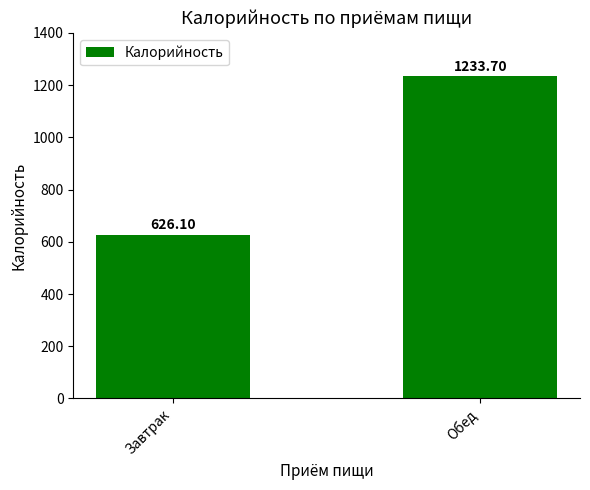

Rank the categories by value from highest to lowest.

Обед, Завтрак